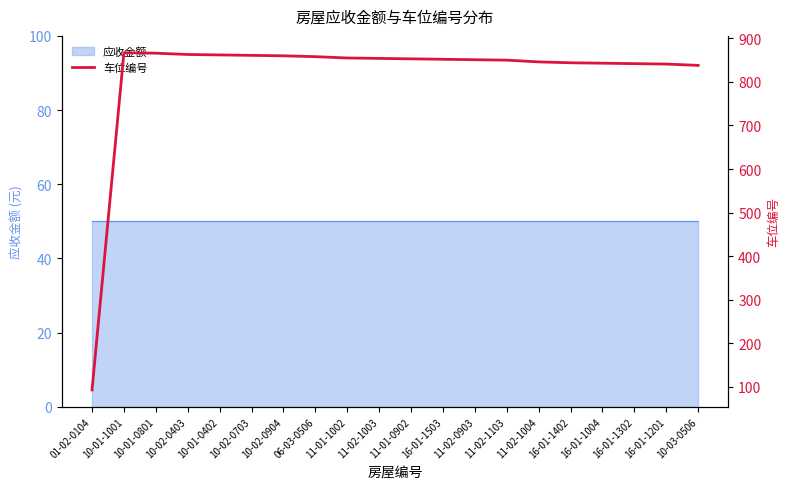

What is the ratio of the value at 16-01-1302 to the value at 11-01-1002?

1.0